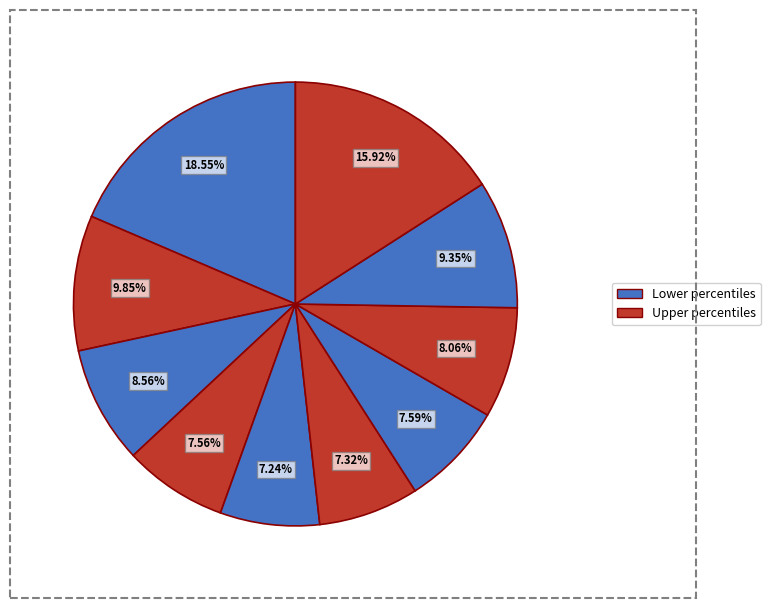

How many segments does this pie chart have?

10